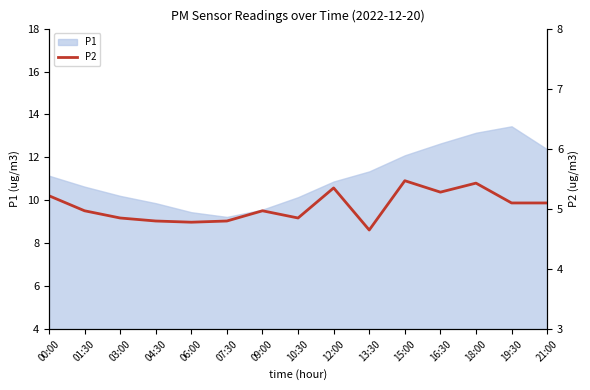

True or false: there are more than 1 points higher than both neighbors.

True